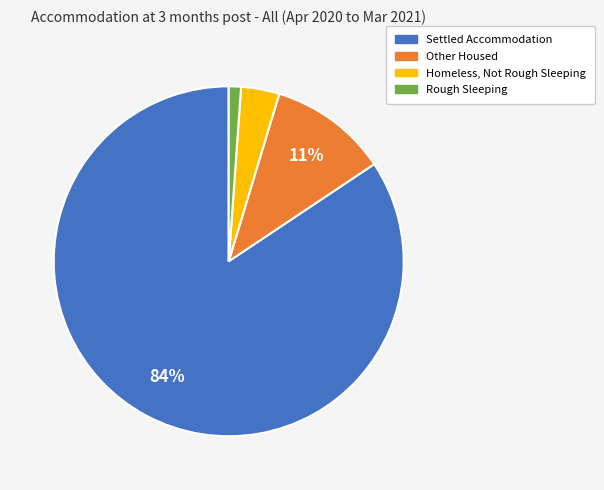

What is the majority slice?

Settled Accommodation